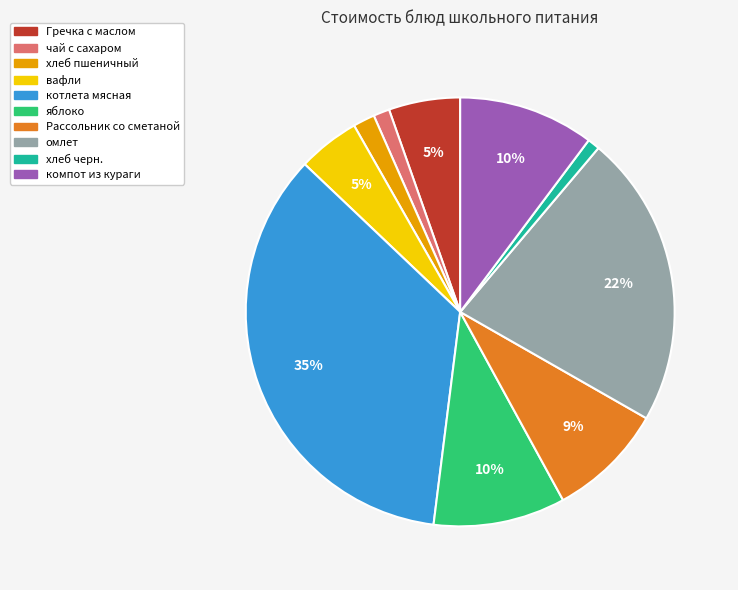

To the nearest percent, what percentage of the pie is компот из кураги?

10%